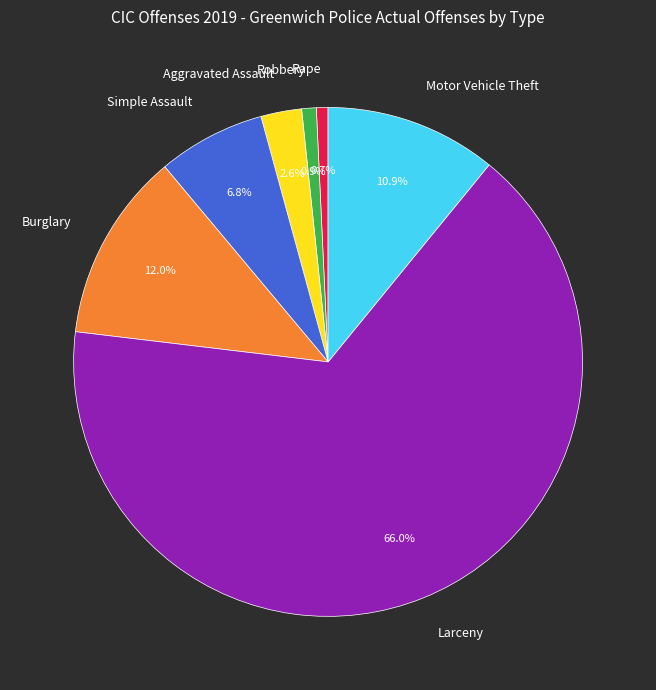

What is the largest slice in the pie chart?

Larceny